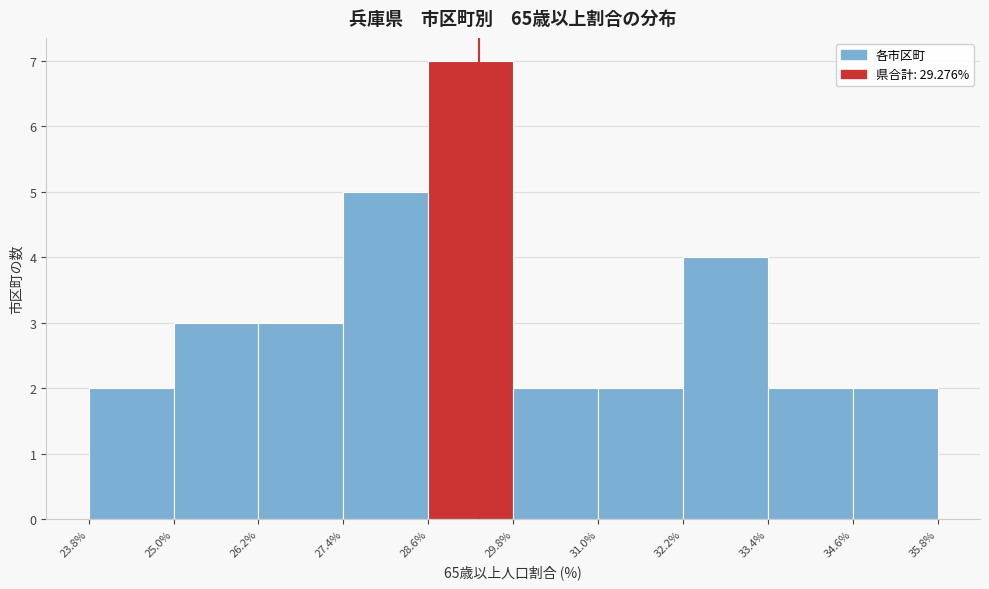

Reading left to right, list every bar in this chart as the range it spans on the x-axis followed by its height. The values are not printed on the chart, so give them approximately, as read against the axis.

23.8% to 25.0%: 2
25.0% to 26.2%: 3
26.2% to 27.4%: 3
27.4% to 28.6%: 5
28.6% to 29.8%: 7
29.8% to 31.0%: 2
31.0% to 32.2%: 2
32.2% to 33.4%: 4
33.4% to 34.6%: 2
34.6% to 35.8%: 2